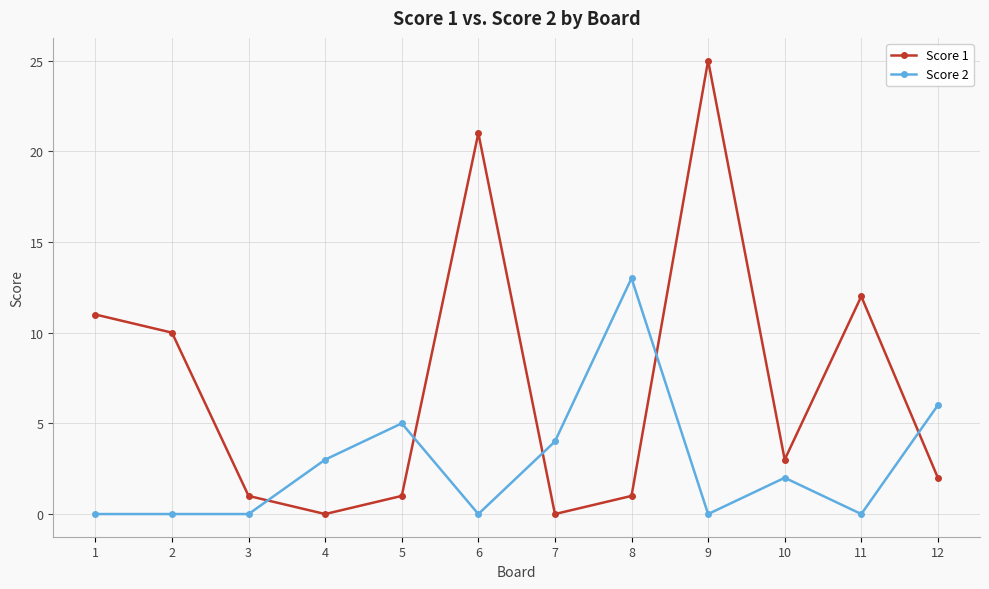

Which series ends up on top after the final intersection of Score 2 and Score 1?

Score 2